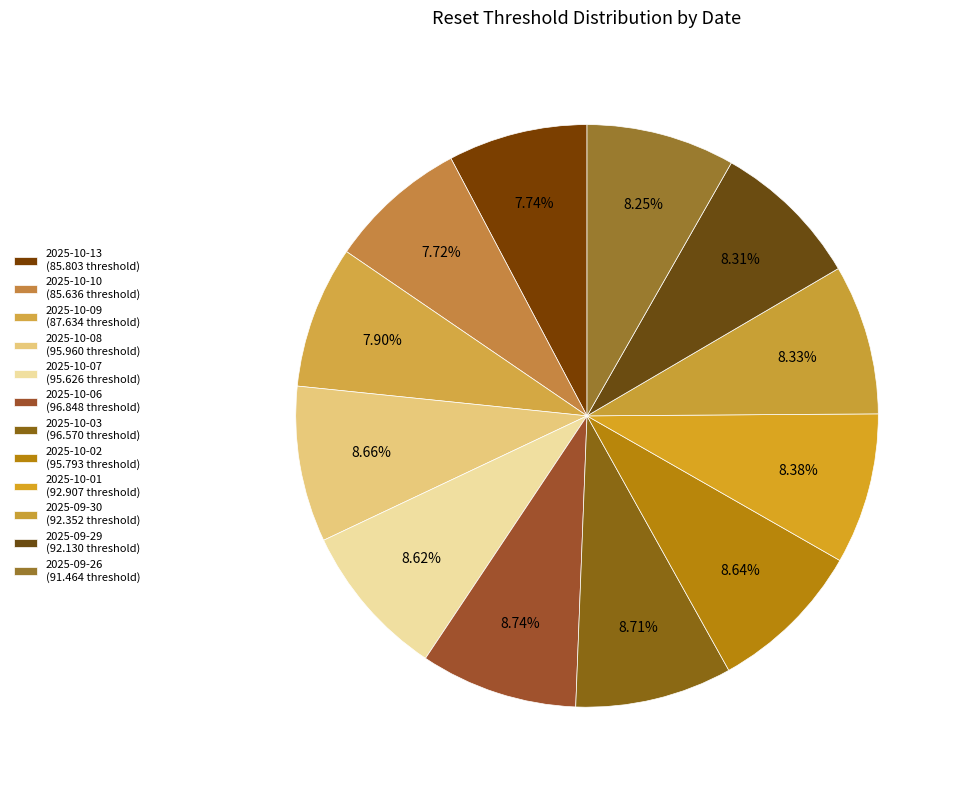

Is the sum of 2025-09-29 and 2025-09-30 greater than half?

No